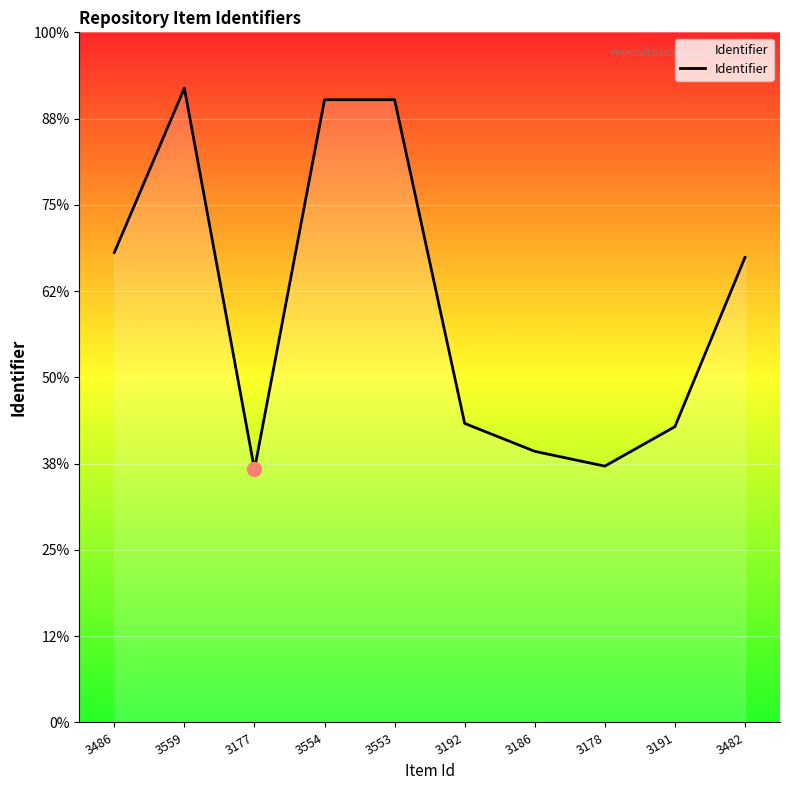

Reading left to right, what are all the values shown in this chart?

286	386	154	379	379	182	165	156	180	283